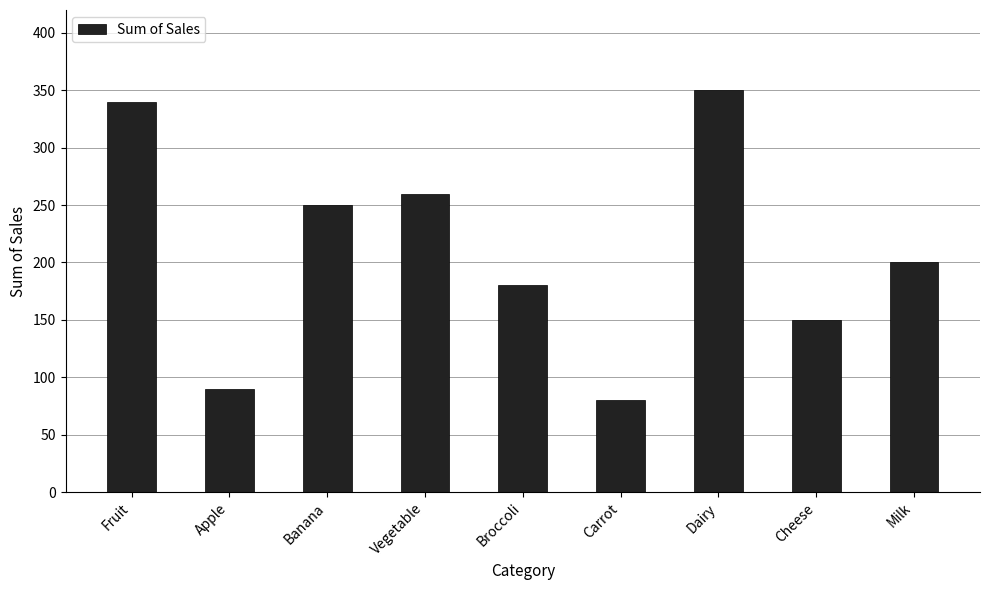

Where is the data nearest to the value 215?

Milk